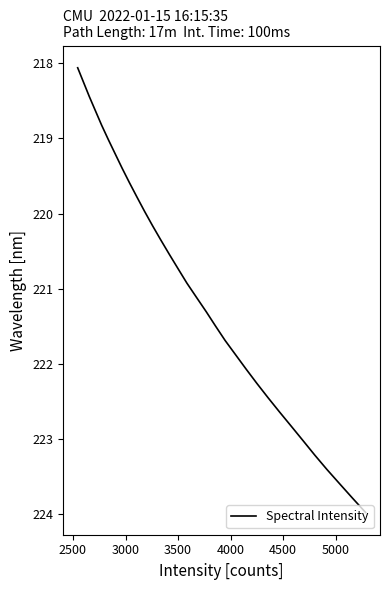

What is the minimum value shown in the chart?

218.1